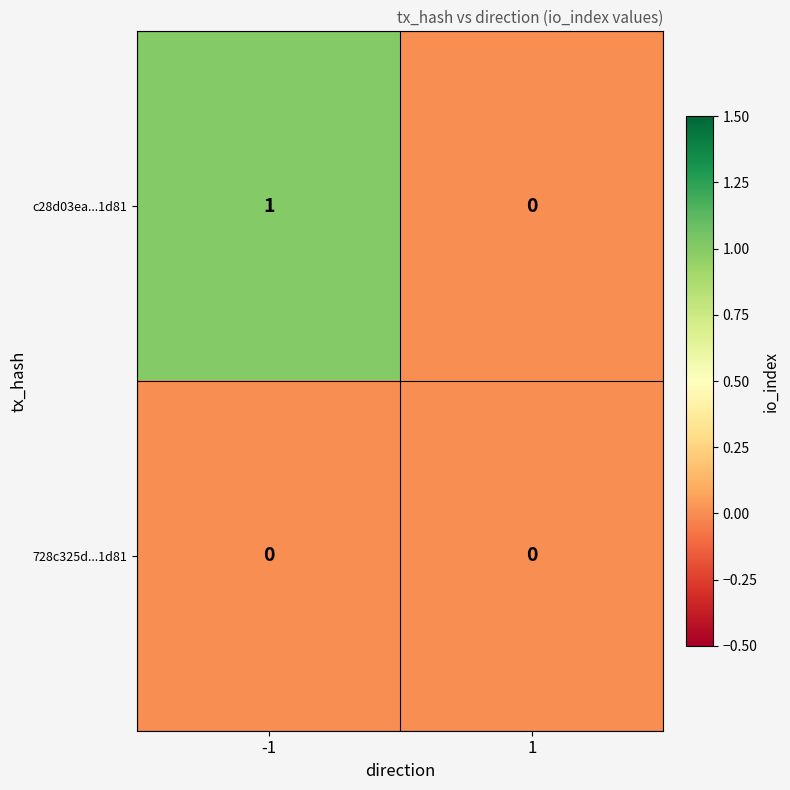

Count the number of data series in this chart.

2